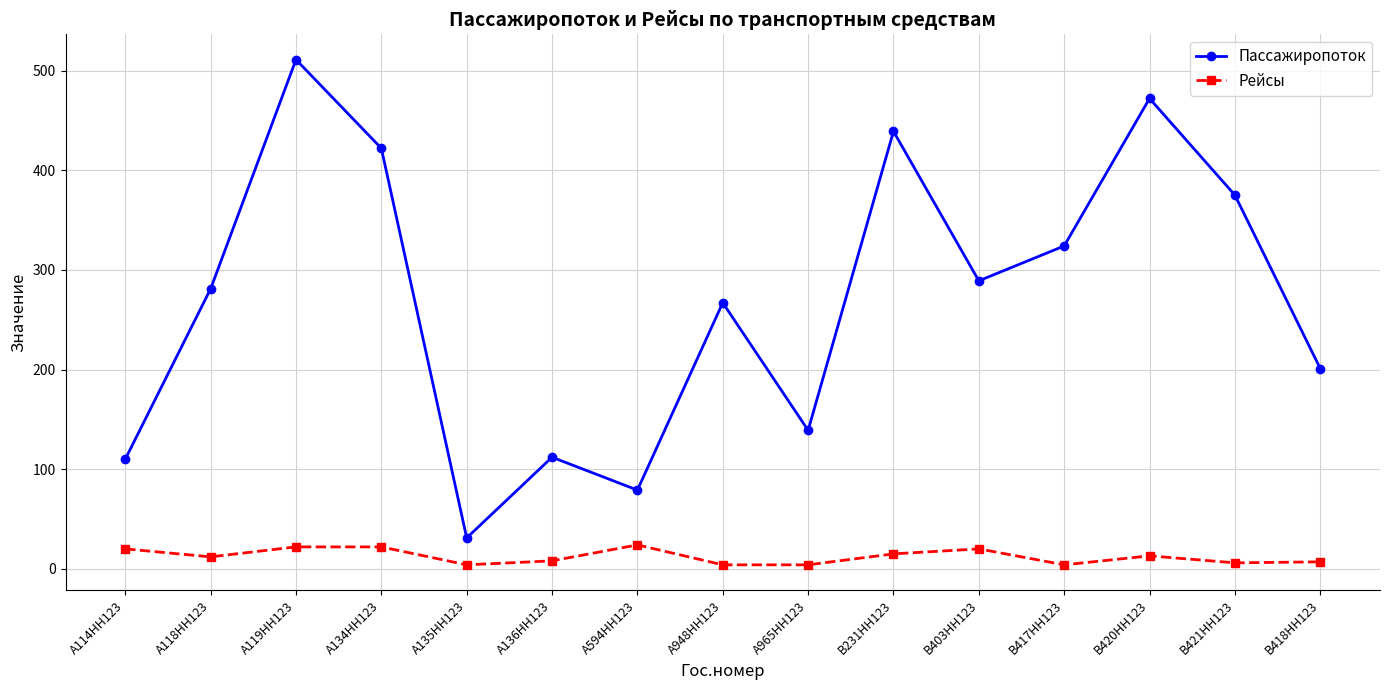

What is the sum of all Пассажиропоток values?

4052